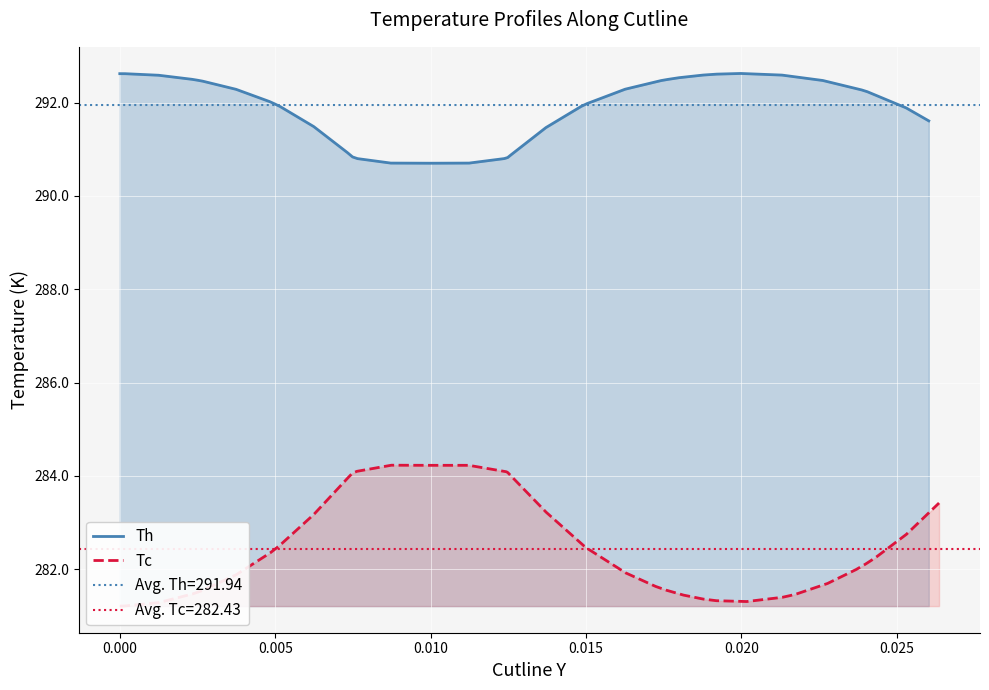

Which series has the widest spread of values?

Tc